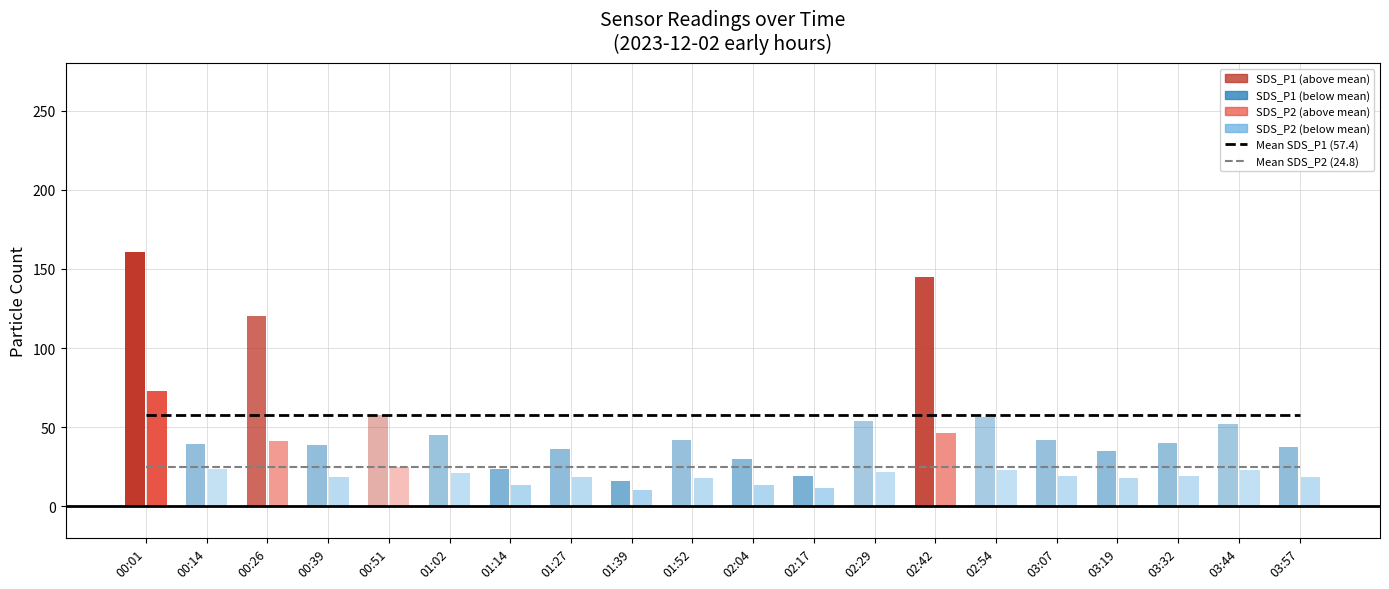

Rank the series at 00:01 from highest to lowest value.

Mean SDS_P1 (57.4), Mean SDS_P2 (24.8)